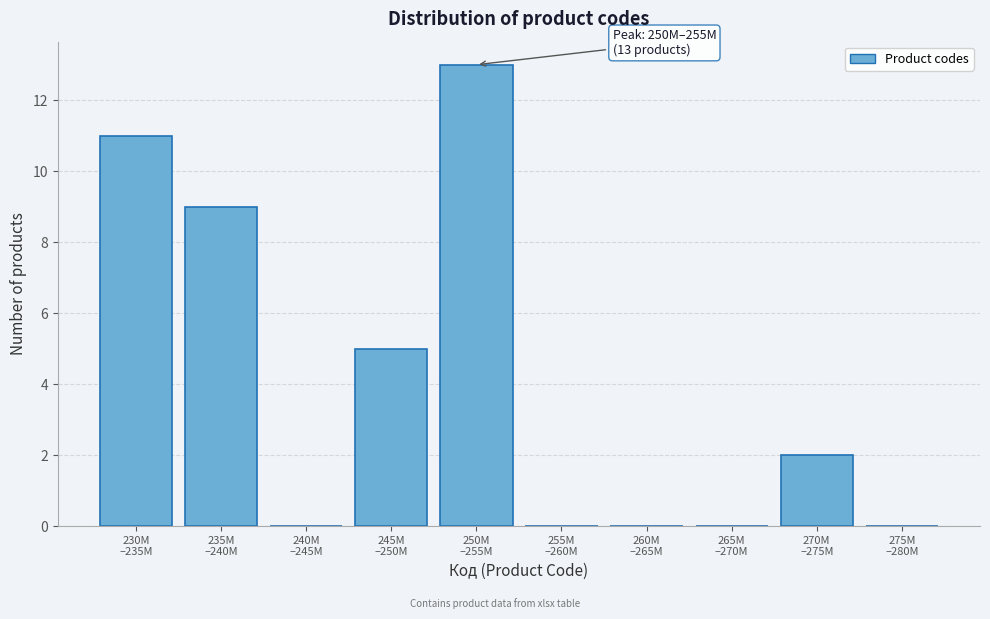

What is the sum of all values?

40